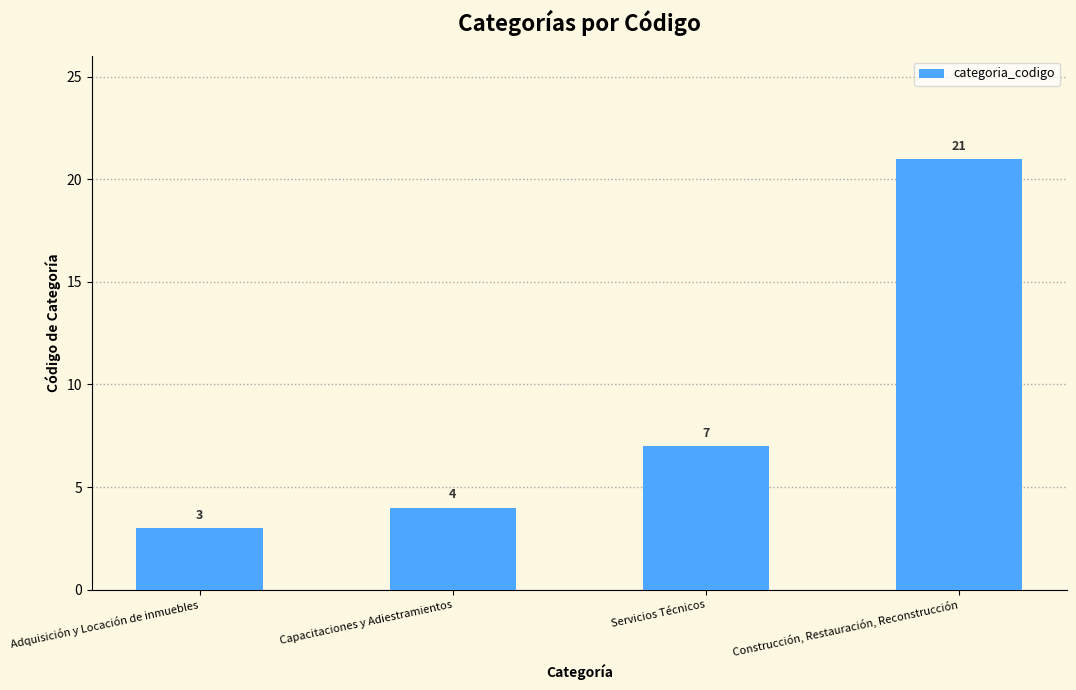

True or false: the data shows 4 at Capacitaciones y Adiestramientos.

True